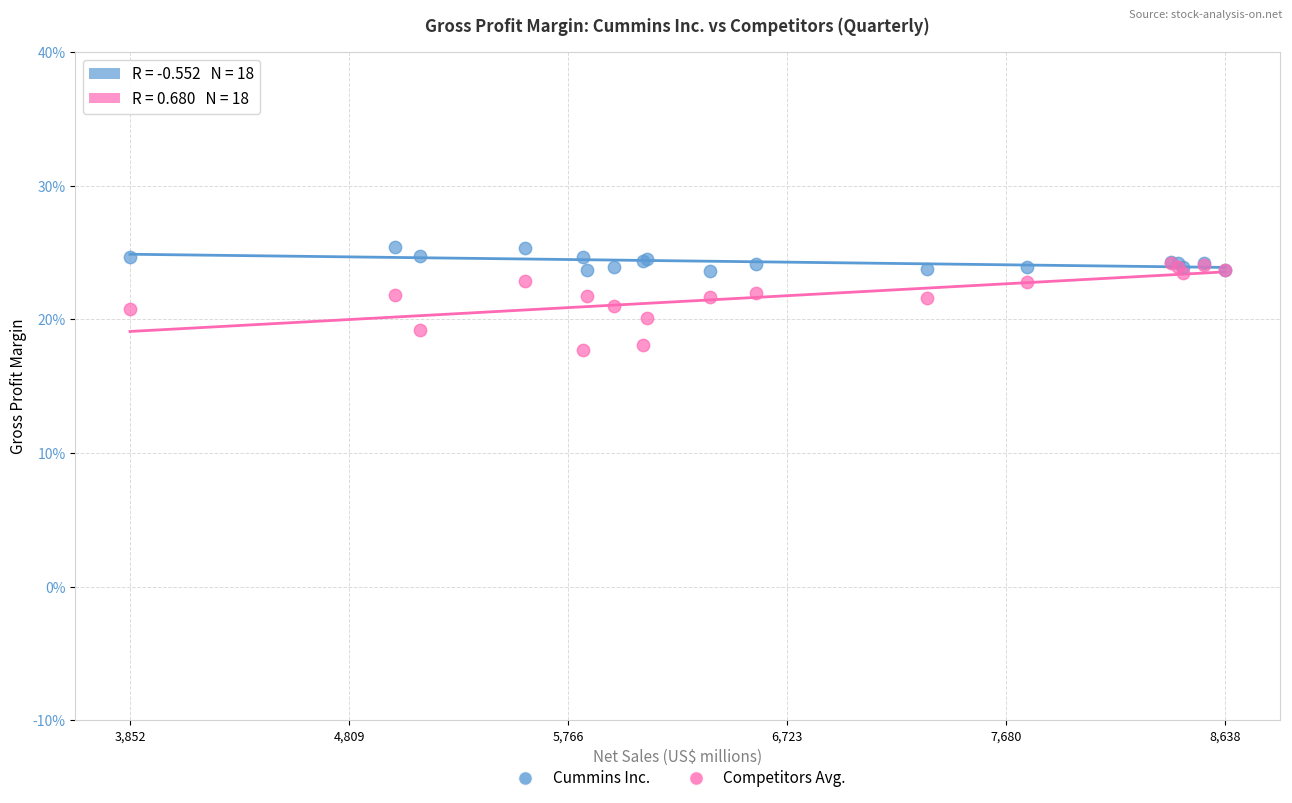

What are all the series names shown in the legend?

Cummins Inc., Competitors Avg.